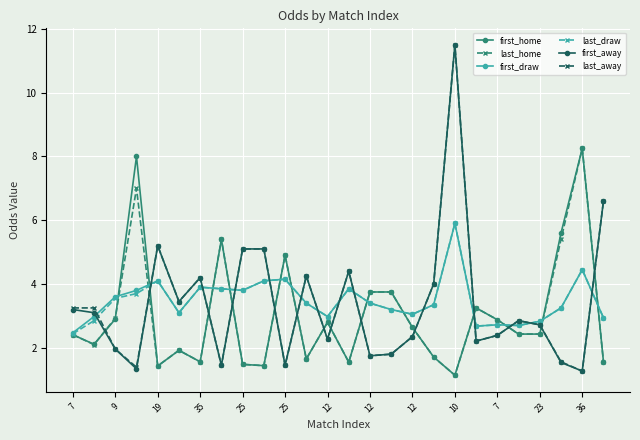

What is the difference between the maximum and minimum values in the last_away series?

10.2